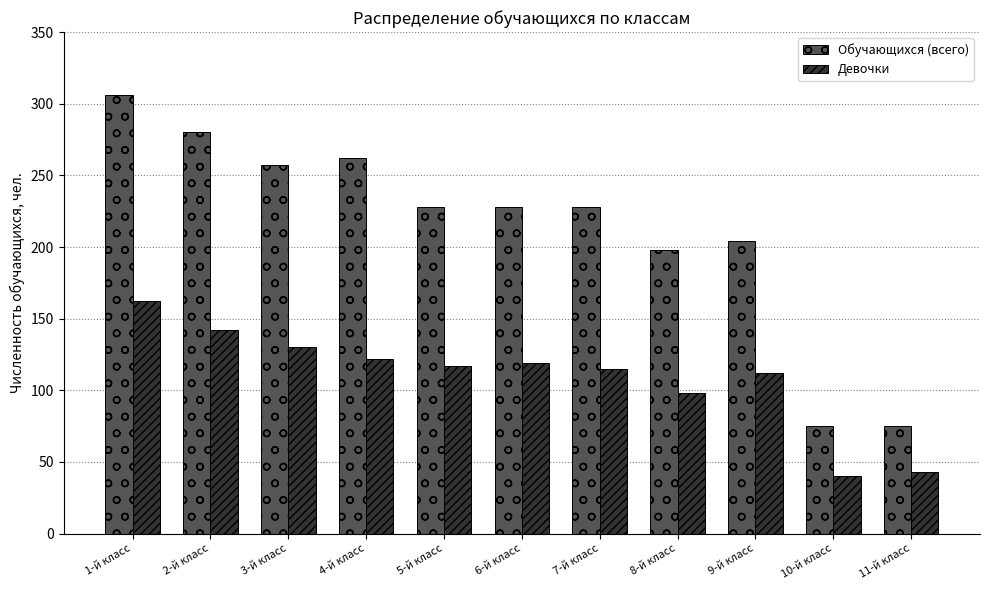

What are all the series names shown in the legend?

Обучающихся (всего), Девочки